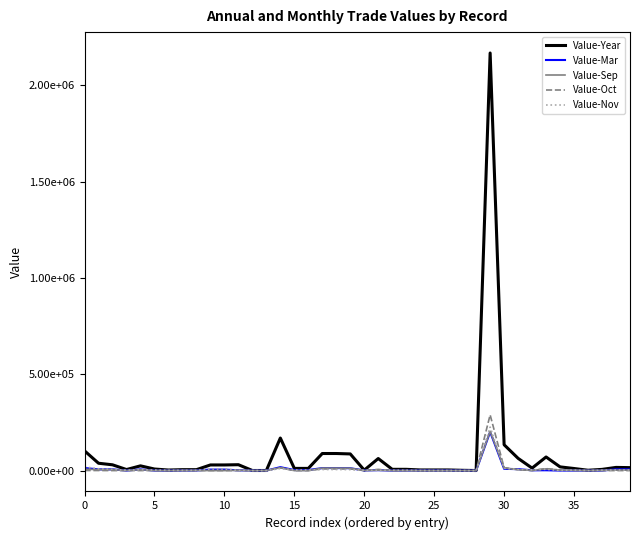

Reading left to right, transcribe all the data shown in this chart.

Value-Year: 102629	38094	29987	5423	24564	8107	2805	4759	4759	29239	29239	30537	402	402	169079	11309	11309	88641	88641	86434	2207	62607	6522	6522	3228	3228	3228	1435	243	2168831	134128	63504	12834	70624	19203	10742	1714	6203	16465	15278
Value-Mar: 13476	6311	6311	0	6311	0	0	583	583	5232	5232	1350	0	0	17786	2832	2832	12925	12925	12250	675	2029	0	0	506	506	506	0	0	200793	9040	7418	1406	1622	0	0	0	0	6486	6486
Value-Sep: 7171	4939	4939	345	4594	0	0	804	804	0	0	1428	0	0	14860	0	0	12886	12886	12377	509	1974	0	0	0	0	0	0	0	204087	13713	4560	969	9153	2663	1372	0	1372	2295	2295
Value-Oct: 546	306	0	0	0	306	0	240	240	0	0	0	0	0	14958	0	0	8658	8658	8658	0	6300	0	0	0	0	0	0	0	289563	15075	4927	0	10148	2518	614	614	0	0	0
Value-Nov: 19107	9331	6826	1647	5179	2505	1096	639	639	8438	8438	699	0	0	10613	2832	2832	5463	5463	4954	509	997	1321	1321	0	0	0	0	0	225951	11896	5430	3951	6466	0	2223	0	1747	3068	3068